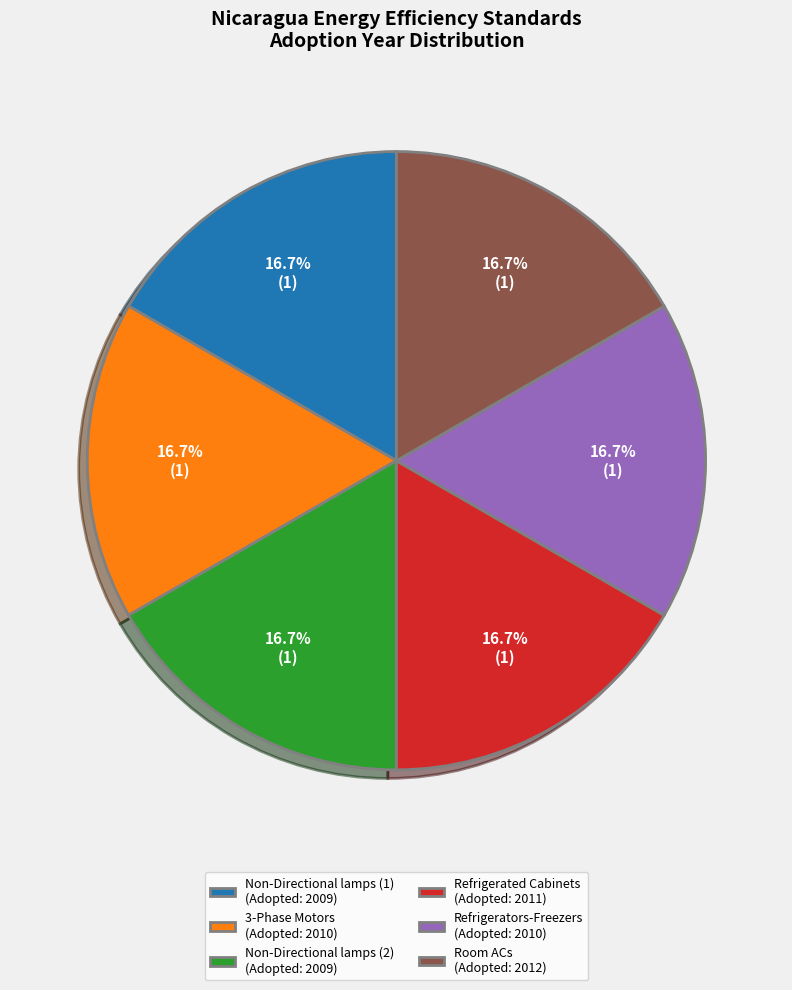

Is it true that Refrigerated Cabinets is 4% of the pie?

False